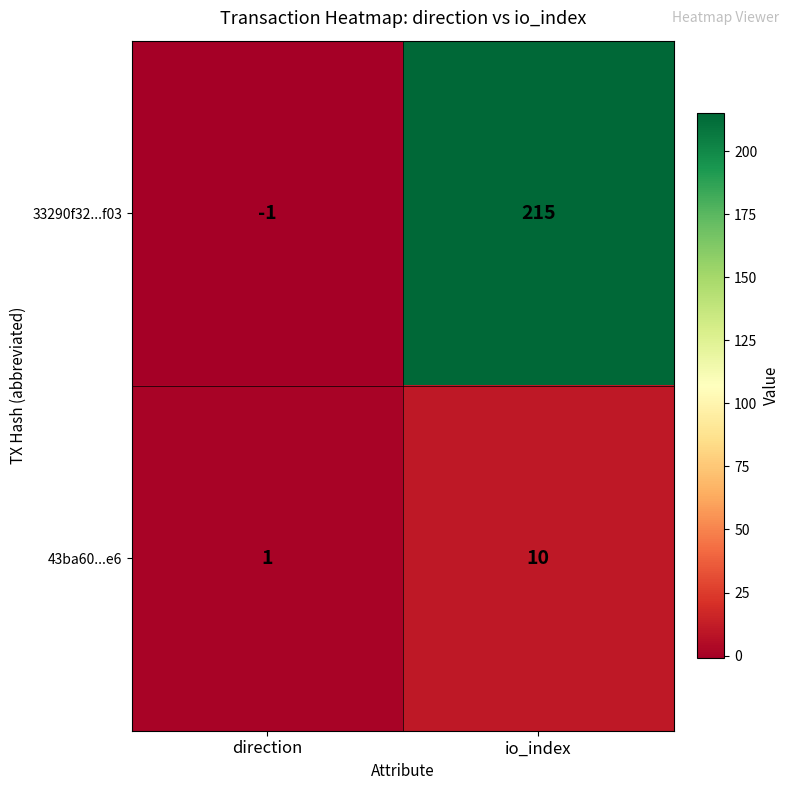

Which series has the largest total across all categories?

33290f32...f03